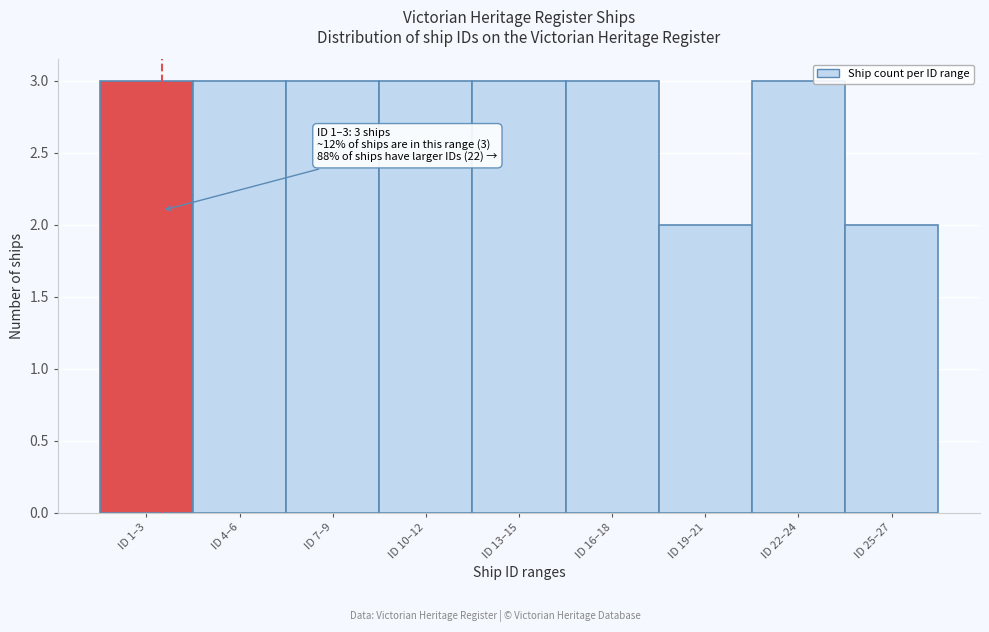

Reading right to left, extract all data points from this chart.

ID 25–27=2	ID 22–24=3	ID 19–21=2	ID 16–18=3	ID 13–15=3	ID 10–12=3	ID 7–9=3	ID 4–6=3	ID 1–3=3